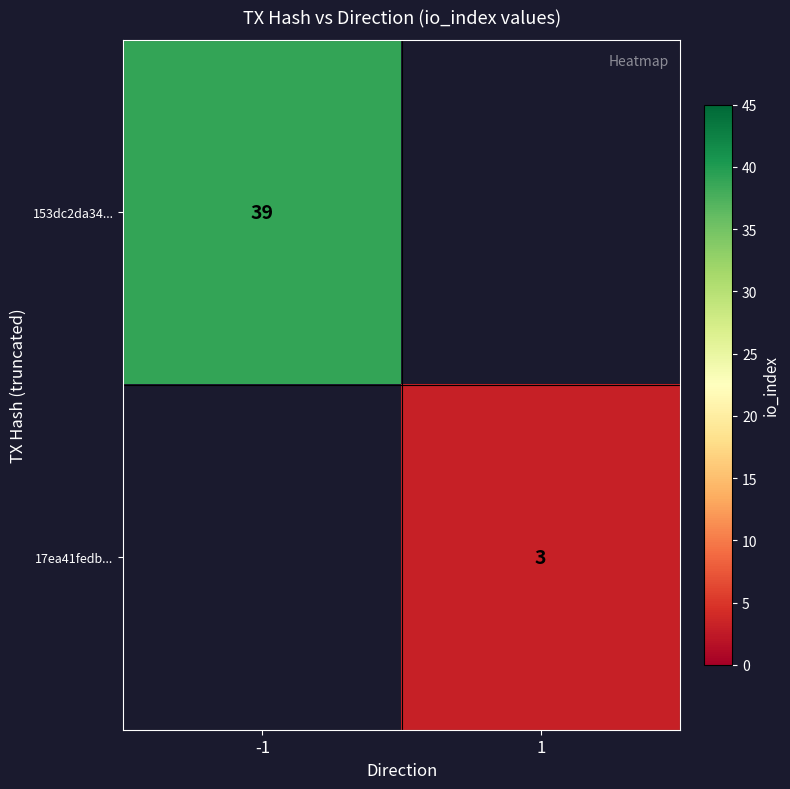

The value of 17ea41fedb... at 1 is 1. True or false?

False